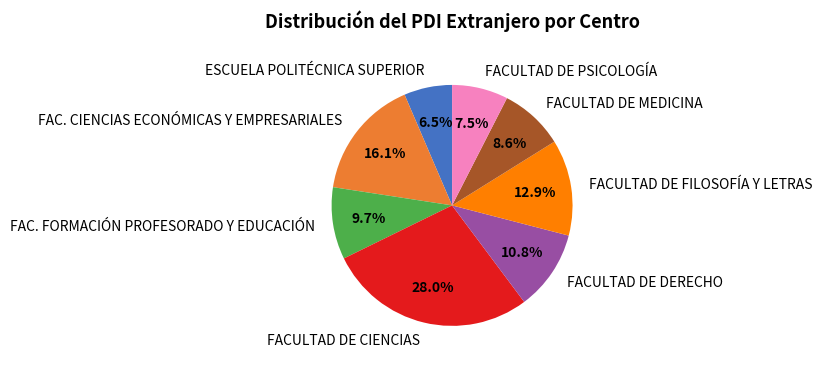

Which slice is the largest?

FACULTAD DE CIENCIAS